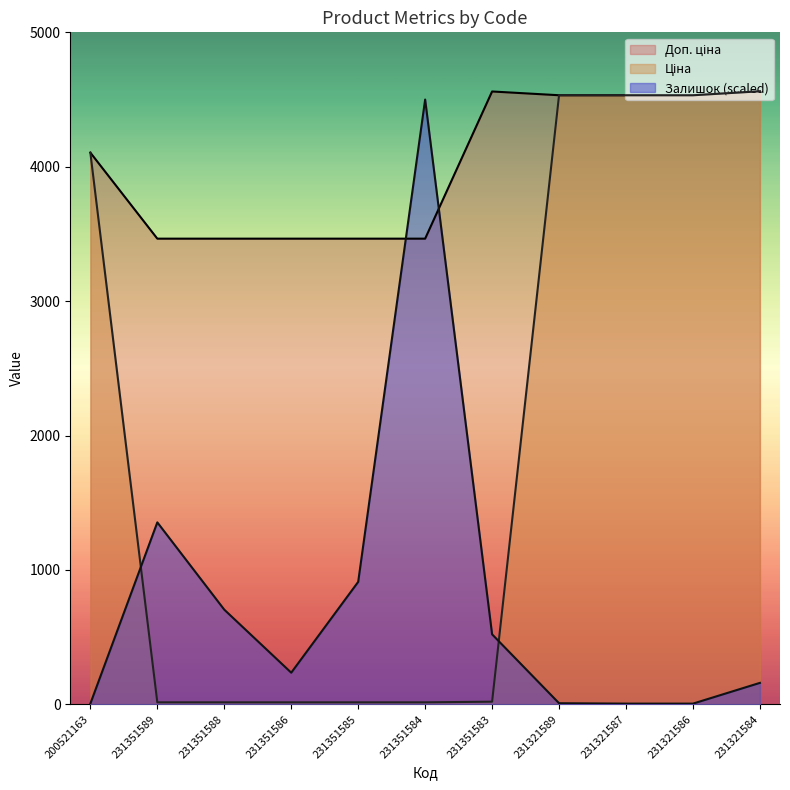

Reading left to right, transcribe all the data shown in this chart.

Залишок: 5.8	1354.4	704.9	235.9	911.7	4500.0	521.4	8.7	5.8	5.8	160.2
Ціна: 4104.5	15.4	15.4	15.4	15.4	15.4	20.3	4531.8	4531.8	4531.8	4561.6
Доп. ціна: 4105.0	3465.0	3465.0	3465.0	3465.0	3465.0	4560.0	4532.0	4532.0	4532.0	4562.0